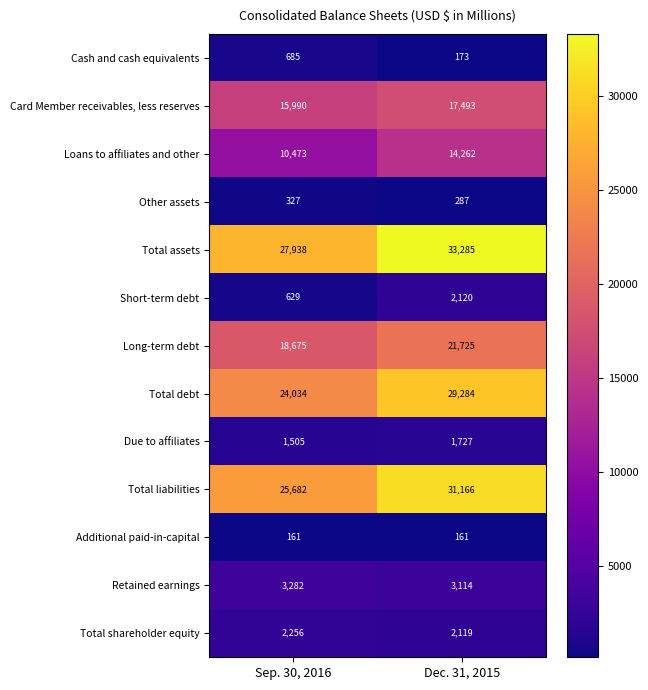

Is it true that Loans to affiliates and other equals 2164 at Sep. 30, 2016?

False